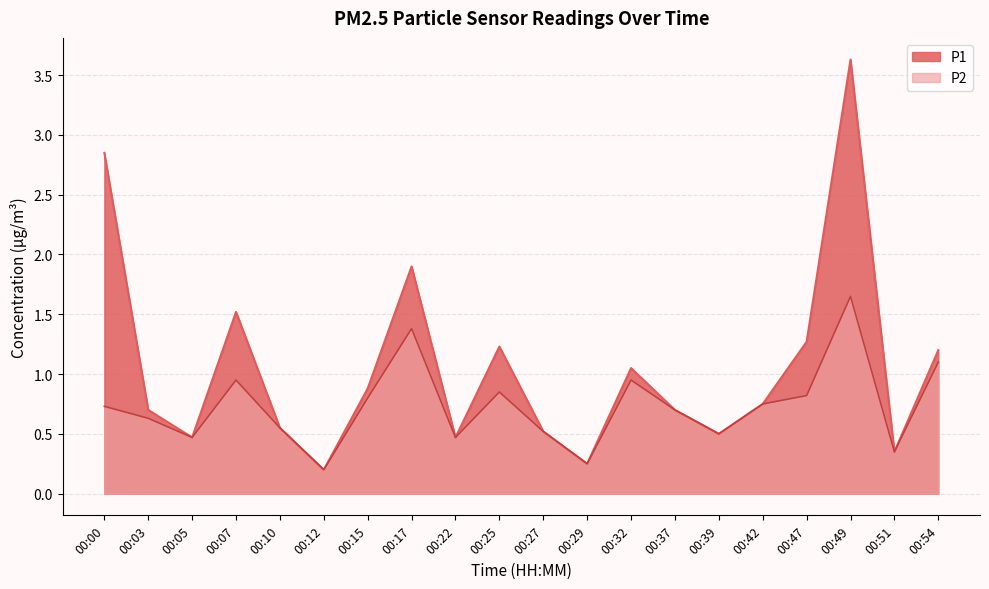

At which label does P2 reach its peak?

00:49